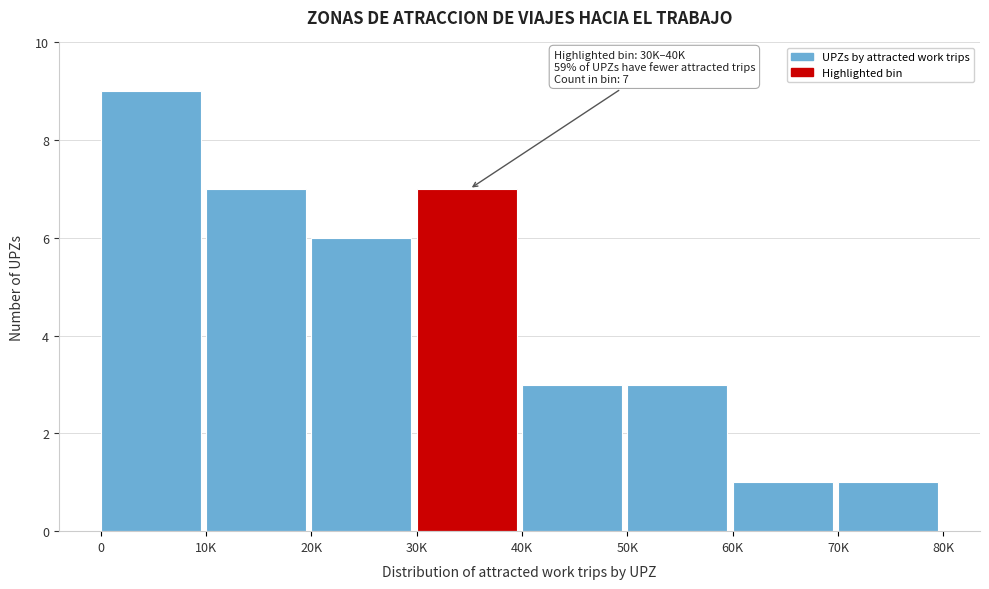

Reading left to right, list all the values displayed in this chart.

9	7	6	7	3	3	1	1